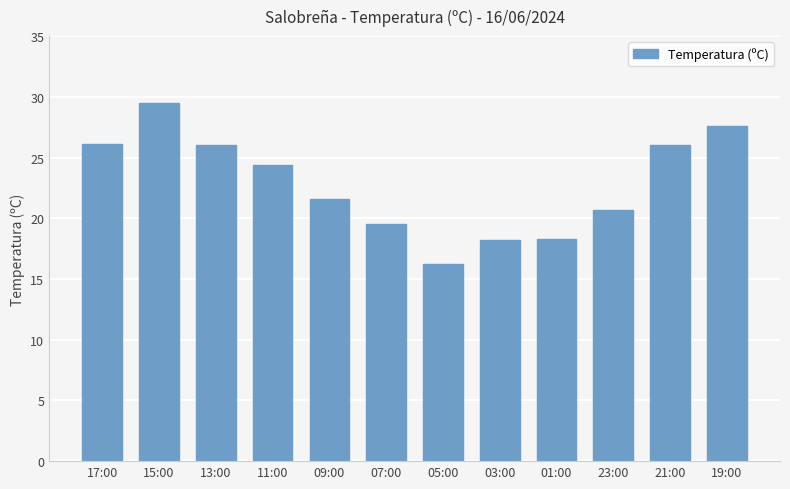

At which label is the value closest to 22?

09:00